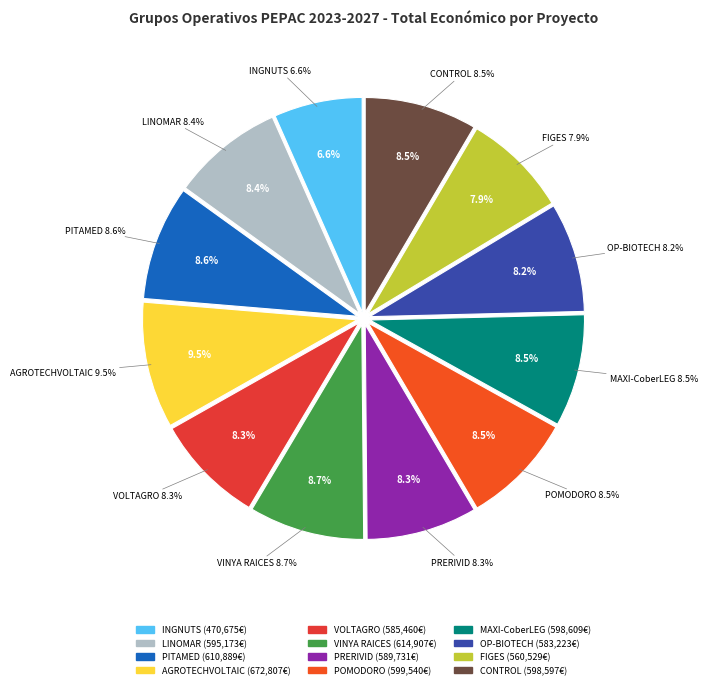

To the nearest percent, what is the combined percentage of POMODORO and VINYA RAICES?

17%